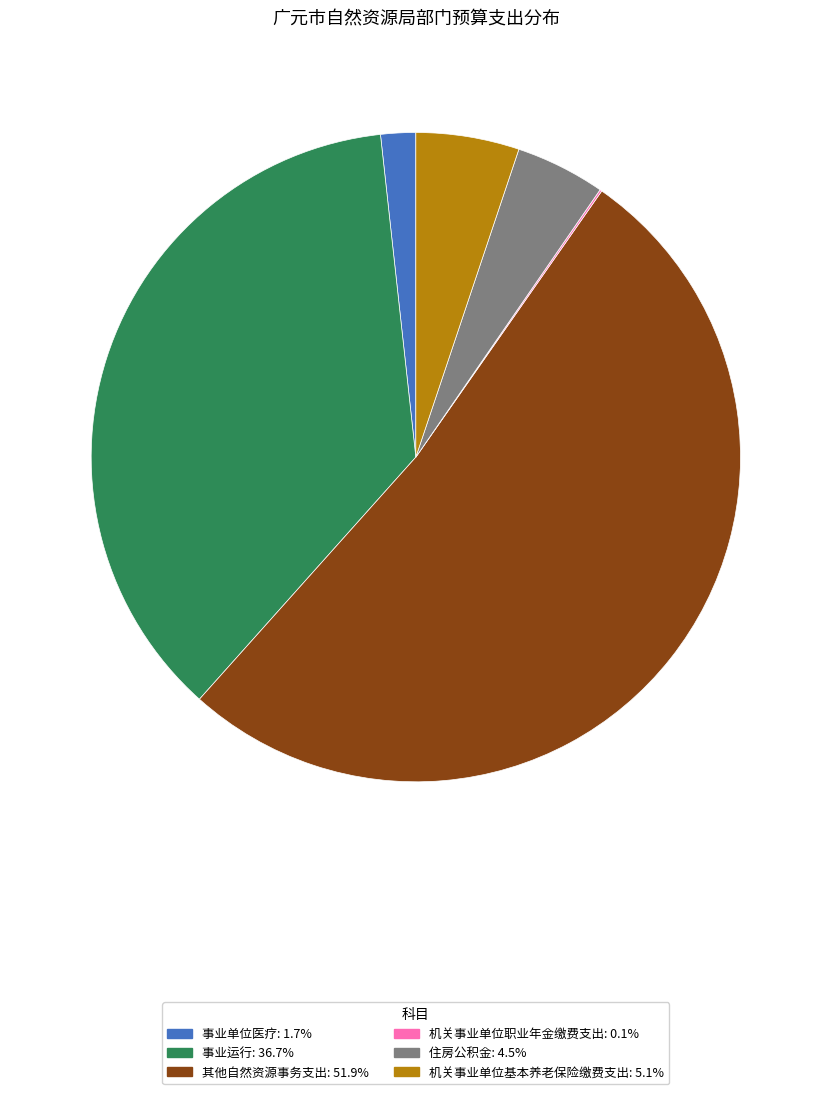

Does any single category account for the majority?

Yes